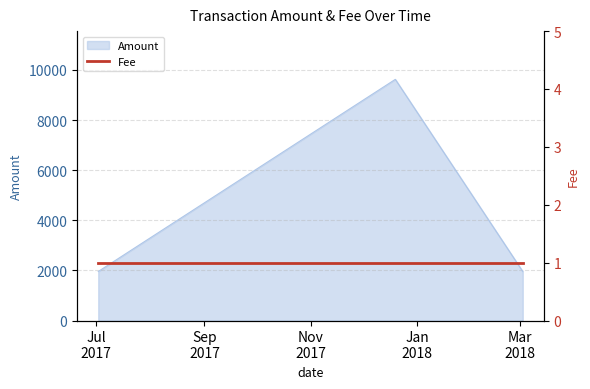

What position from the right is 2017-07-02 03:10:59?

5